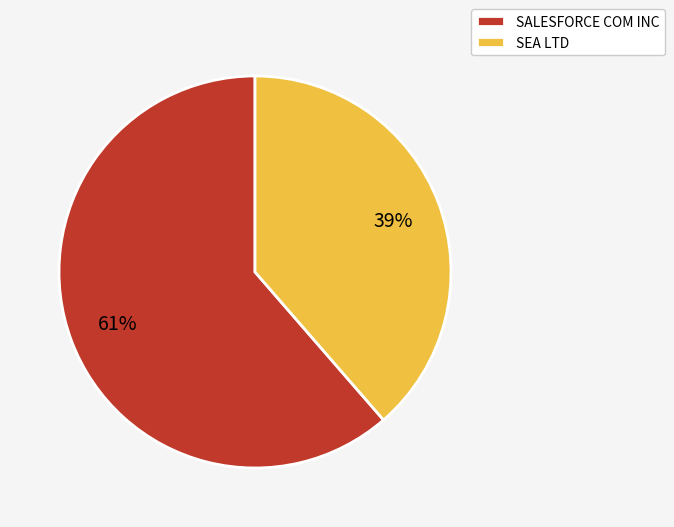

What percentage is the SEA LTD slice, to the nearest percent?

39%